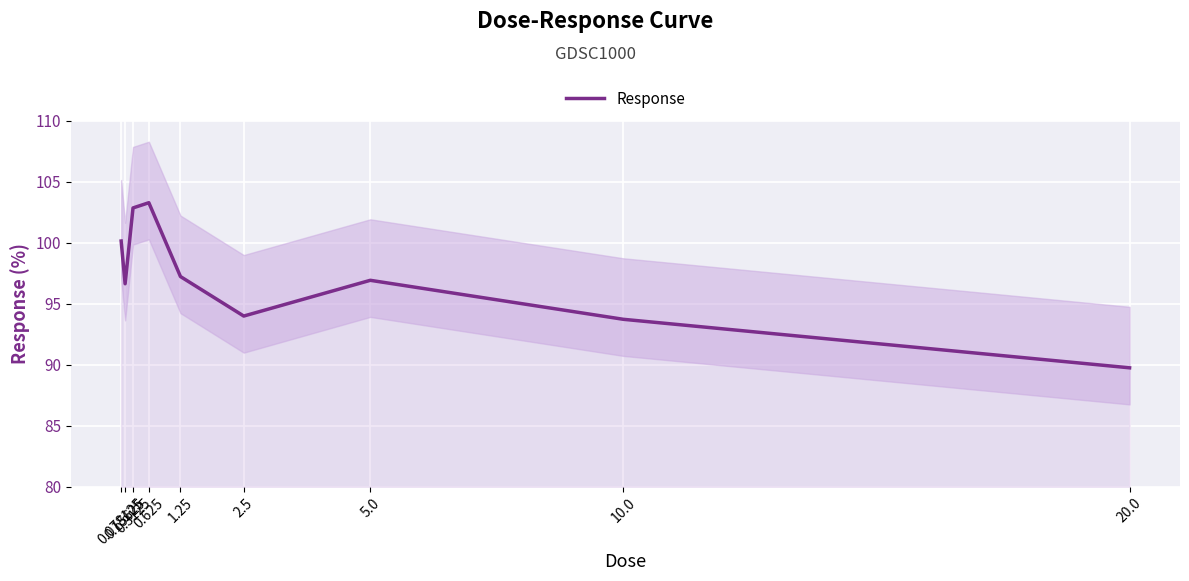

Which has a higher value, 1.25 or 20.0?

1.25